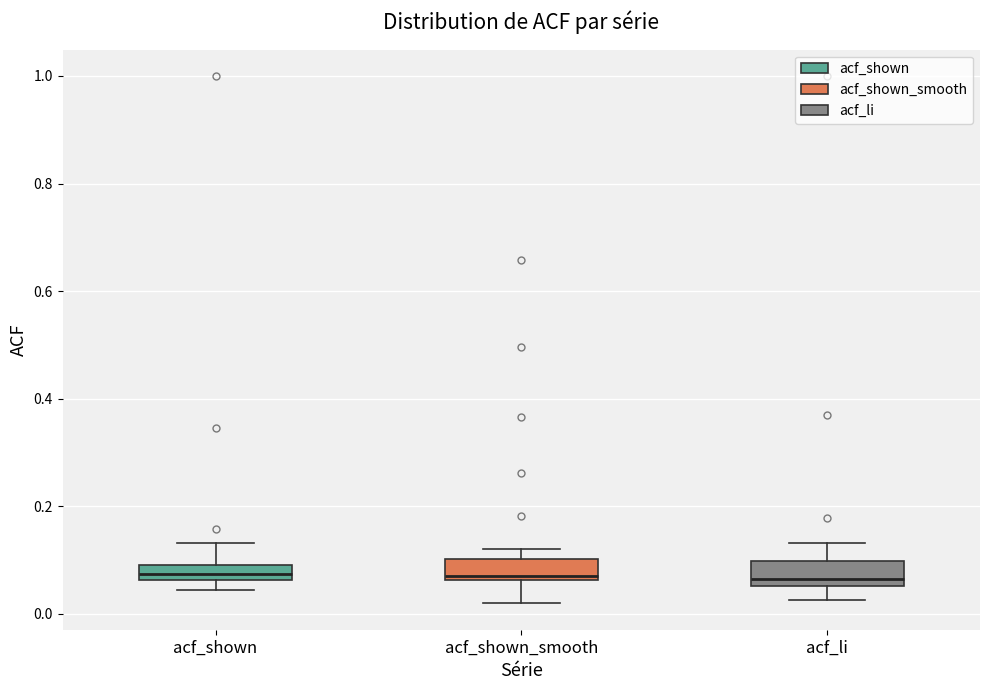

Where does the lower whisker of the box for acf_shown_smooth end on the y-axis? The values are not printed on the chart, so give them approximately, as read against the axis.

0.02